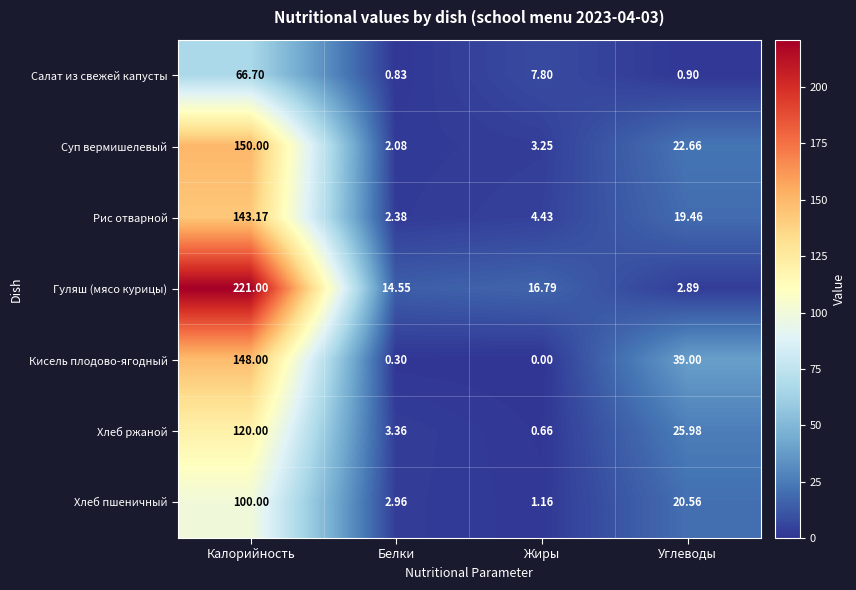

At how many categories does at least one series exceed 1?

4